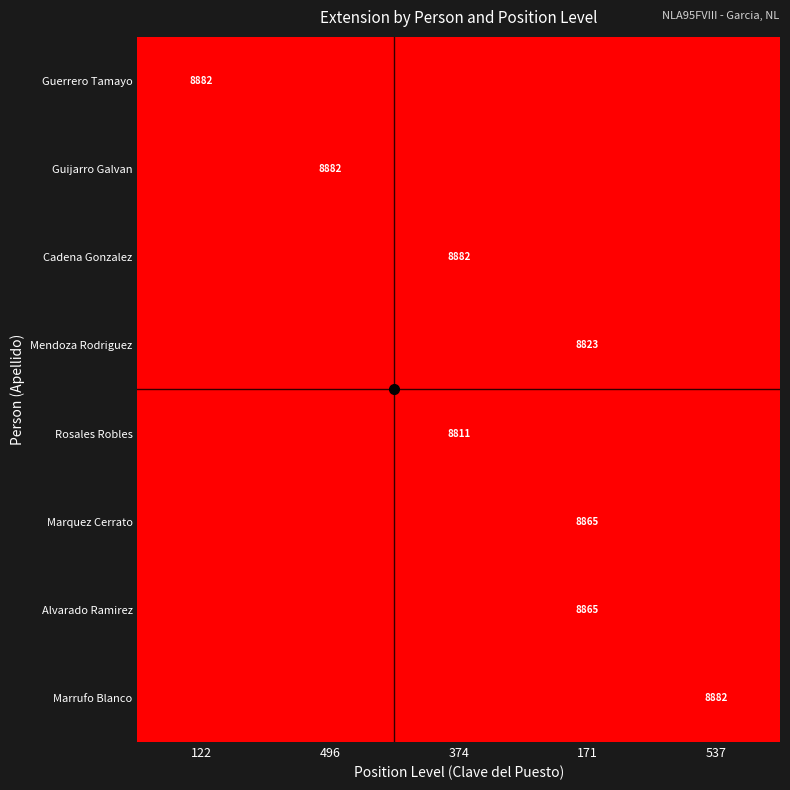

The Marquez Cerrato series shows 3823.0 at 171. True or false?

True